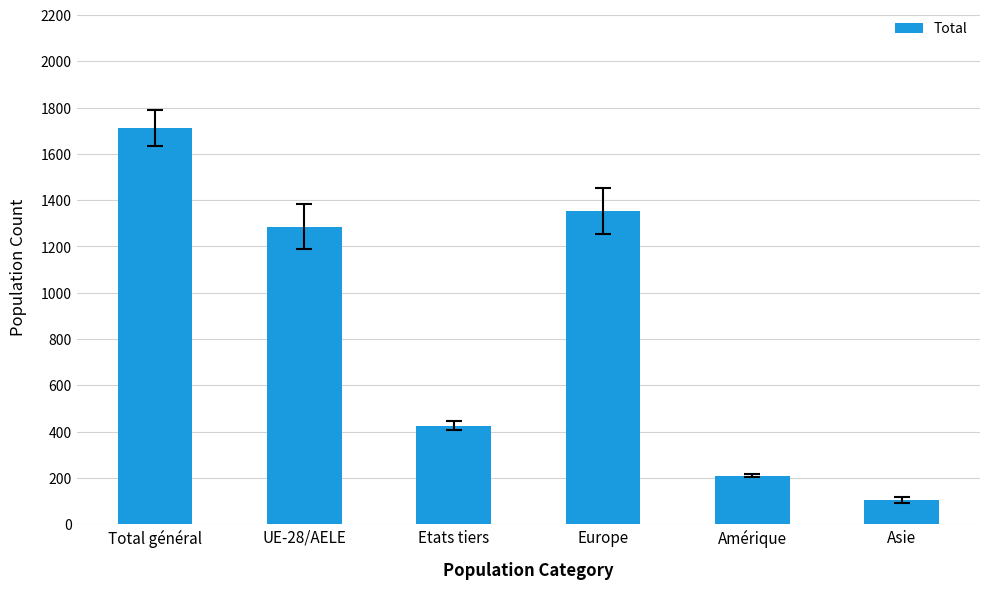

Which category has the lowest value across all series?

Asie